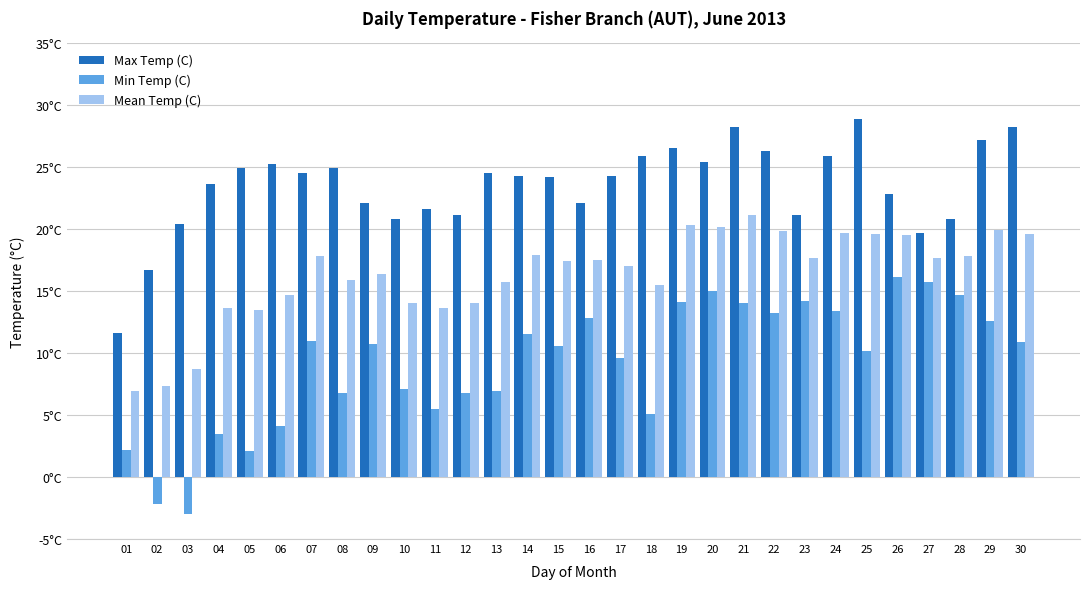

What are all the series names shown in the legend?

Max Temp (C), Min Temp (C), Mean Temp (C)